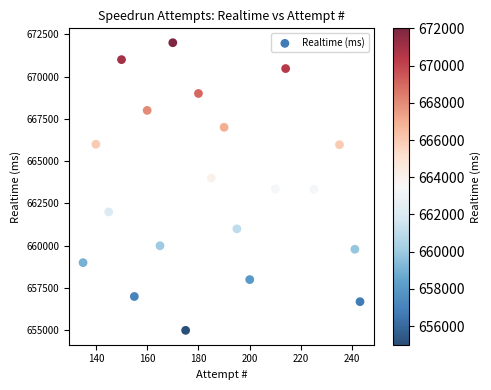

What is the range of X values (max minus min)?

108